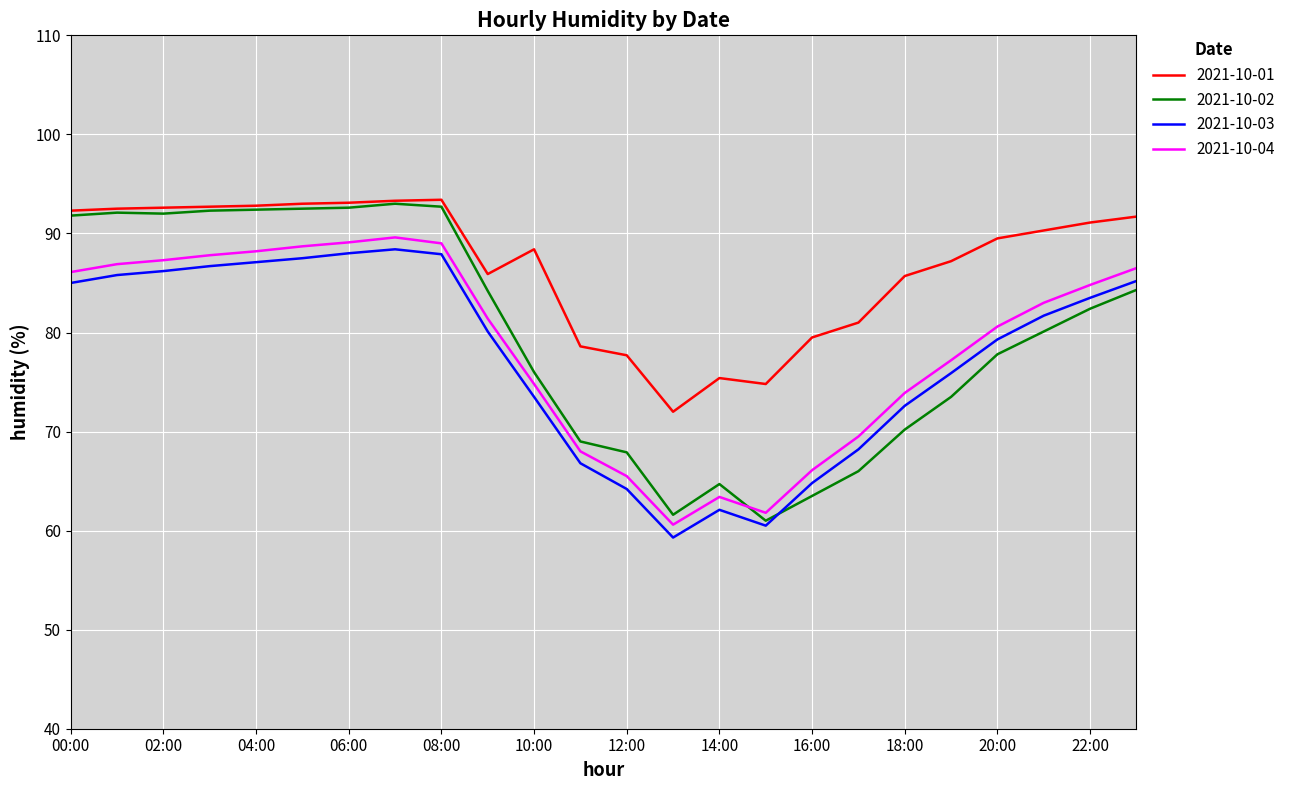

True or false: 2021-10-03 has more than 0 interior local peaks.

True